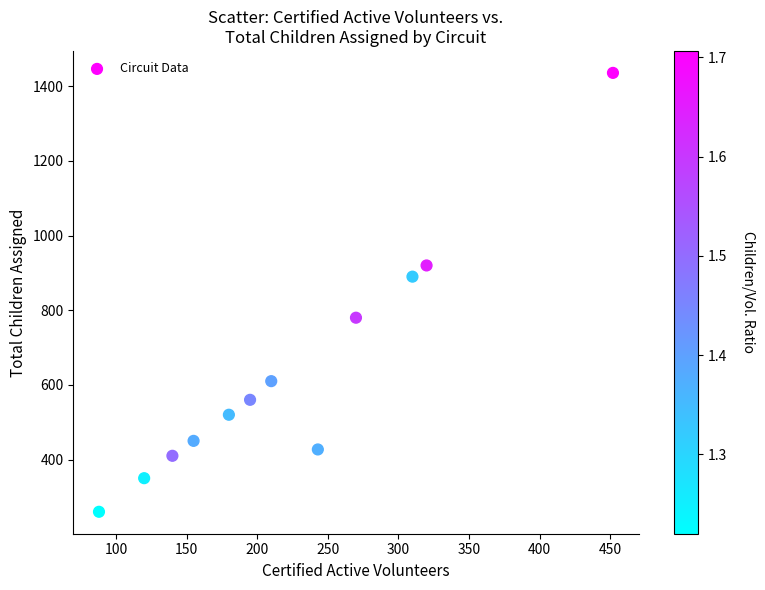

What is the average X value?

224